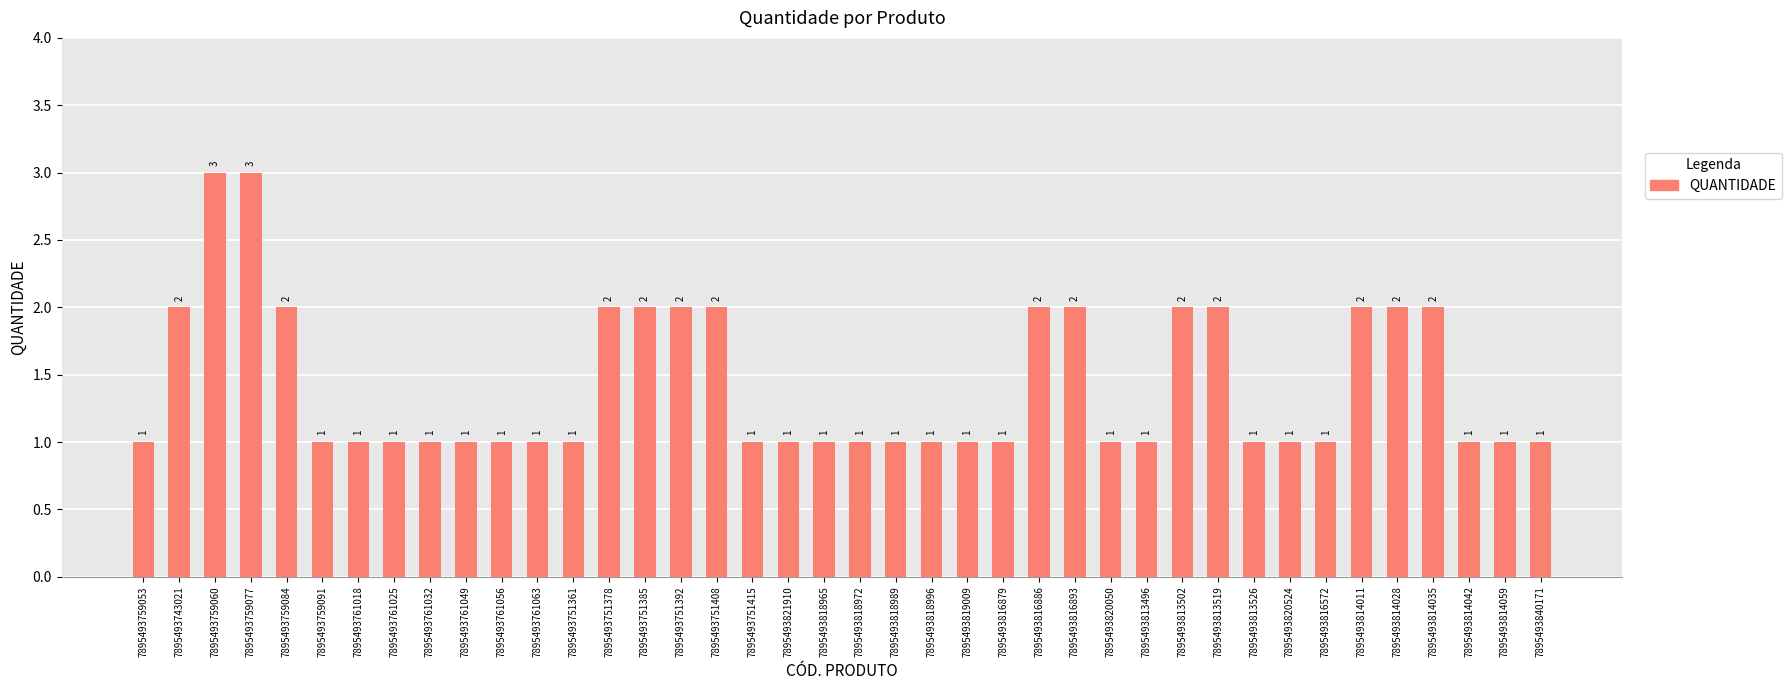

Count the values in the range 1 to 2.

38